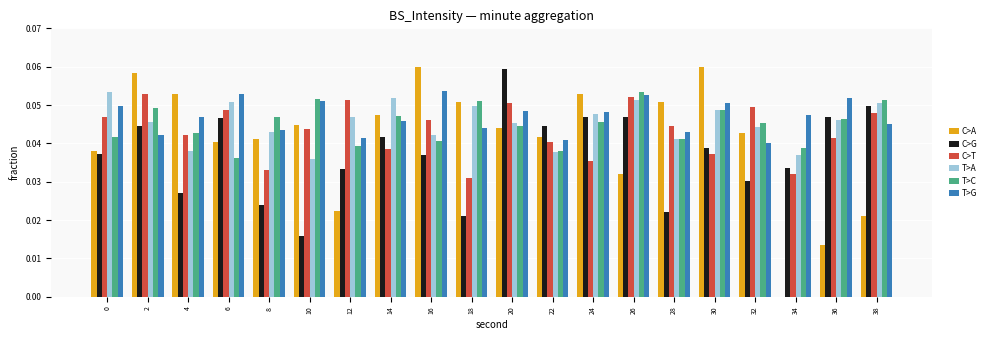

Is it true that C>T equals 0.1 at 36?

False